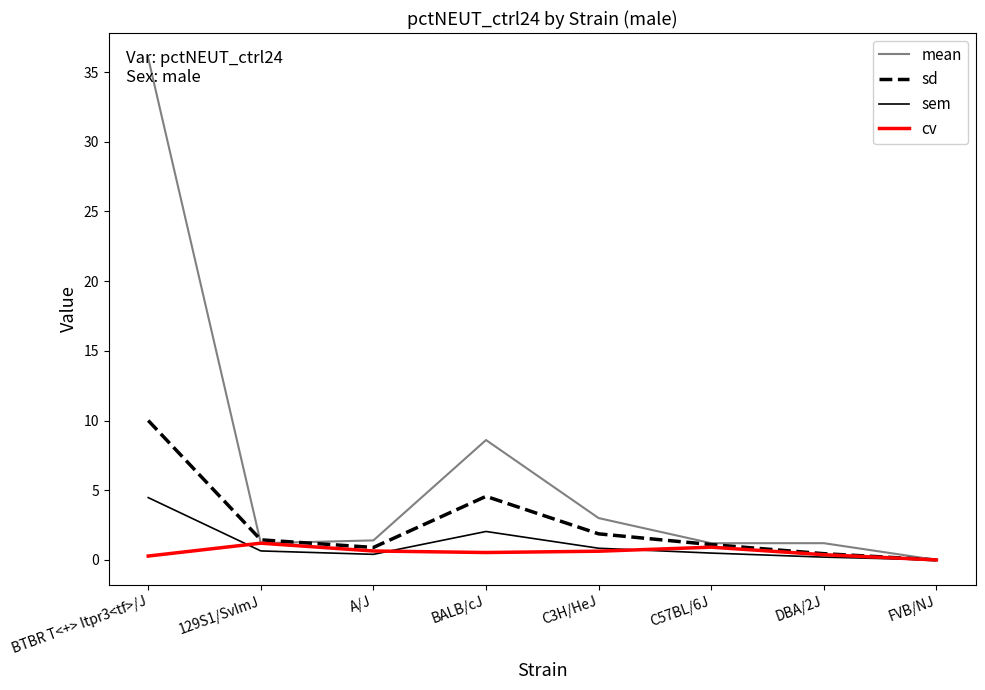

Between BALB/cJ and FVB/NJ, which series saw the biggest shift?

mean